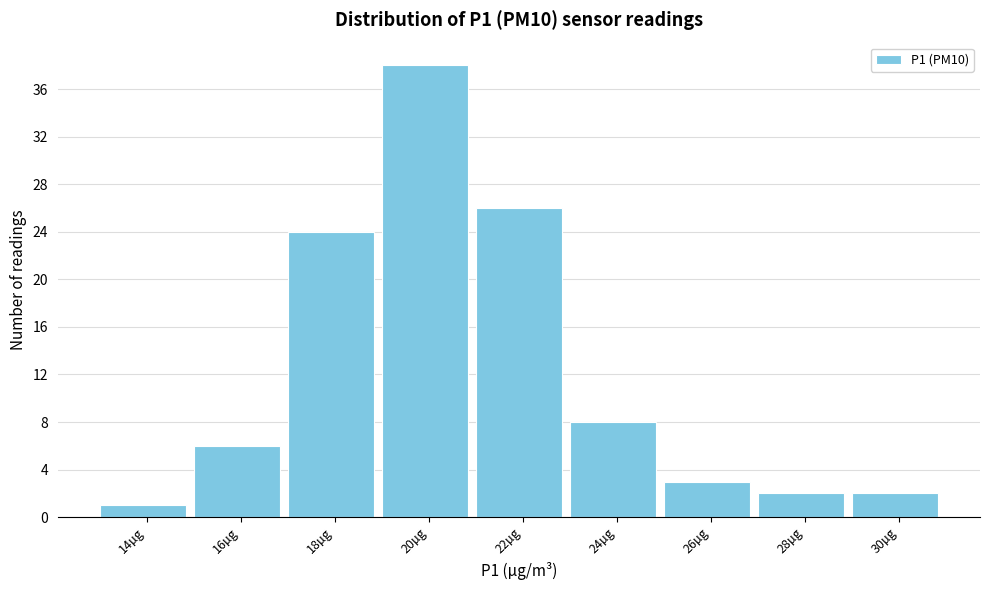

Reading right to left, extract all data points from this chart.

2	2	3	8	26	38	24	6	1